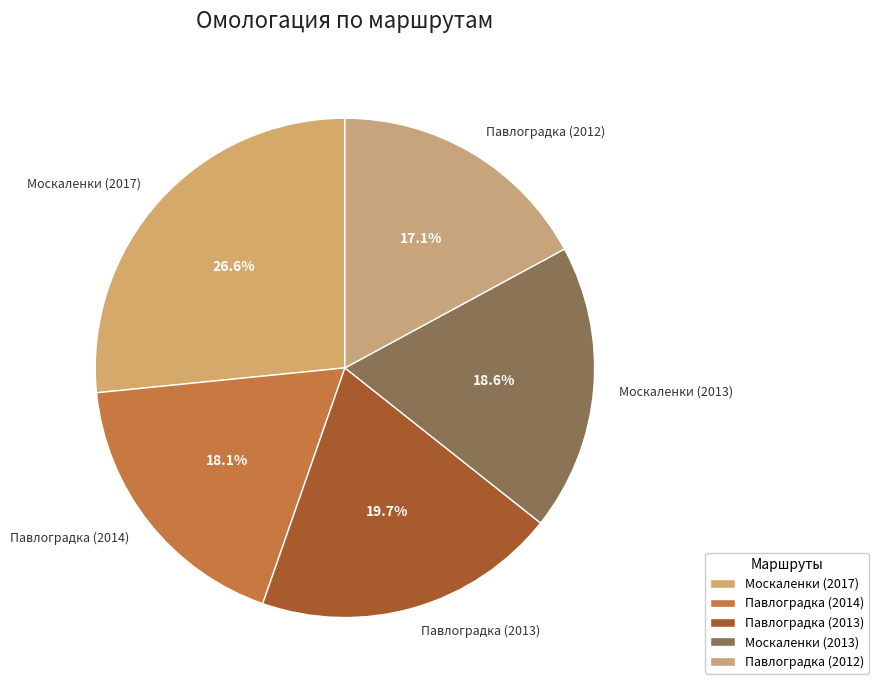

What is the total percentage of Павлоградка (2013) and Москаленки (2017)?

46.3%